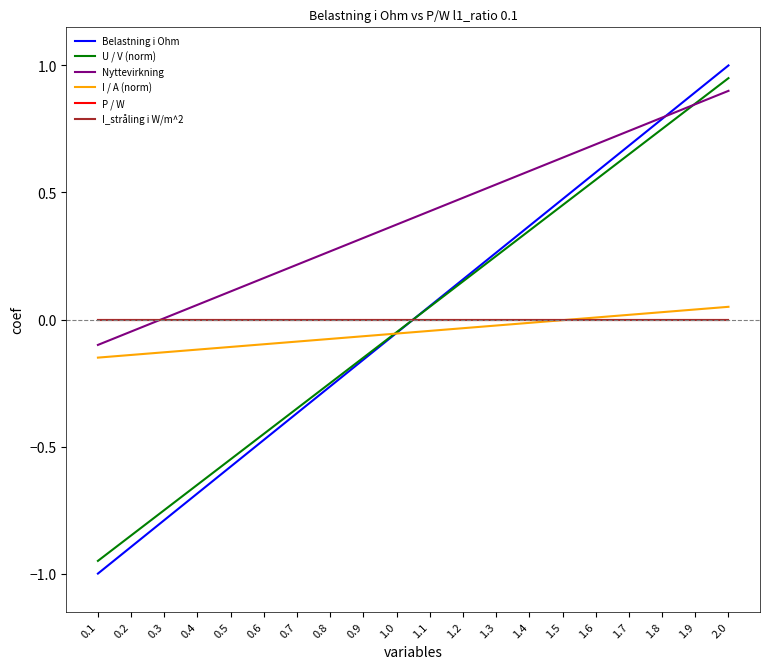

Reading left to right, transcribe all the data shown in this chart.

Belastning i Ohm: -1.0	-0.9	-0.8	-0.7	-0.6	-0.5	-0.4	-0.3	-0.2	-0.1	0.1	0.2	0.3	0.4	0.5	0.6	0.7	0.8	0.9	1.0
U / V (norm): -0.9	-0.8	-0.8	-0.6	-0.6	-0.5	-0.4	-0.2	-0.1	-0.0	0.0	0.1	0.2	0.3	0.4	0.6	0.6	0.8	0.8	0.9
Nyttevirkning: -0.1	-0.0	0.0	0.1	0.1	0.2	0.2	0.3	0.3	0.4	0.4	0.5	0.5	0.6	0.6	0.7	0.7	0.8	0.8	0.9
I / A (norm): -0.2	-0.1	-0.1	-0.1	-0.1	-0.1	-0.1	-0.1	-0.1	-0.1	-0.0	-0.0	-0.0	-0.0	-0.0	0.0	0.0	0.0	0.0	0.1
P / W: 0.0	0.0	0.0	0.0	0.0	0.0	0.0	0.0	0.0	0.0	0.0	0.0	0.0	0.0	0.0	0.0	0.0	0.0	0.0	0.0
I_stråling i W/m^2: 0.0	0.0	0.0	0.0	0.0	0.0	0.0	0.0	0.0	0.0	0.0	0.0	0.0	0.0	0.0	0.0	0.0	0.0	0.0	0.0